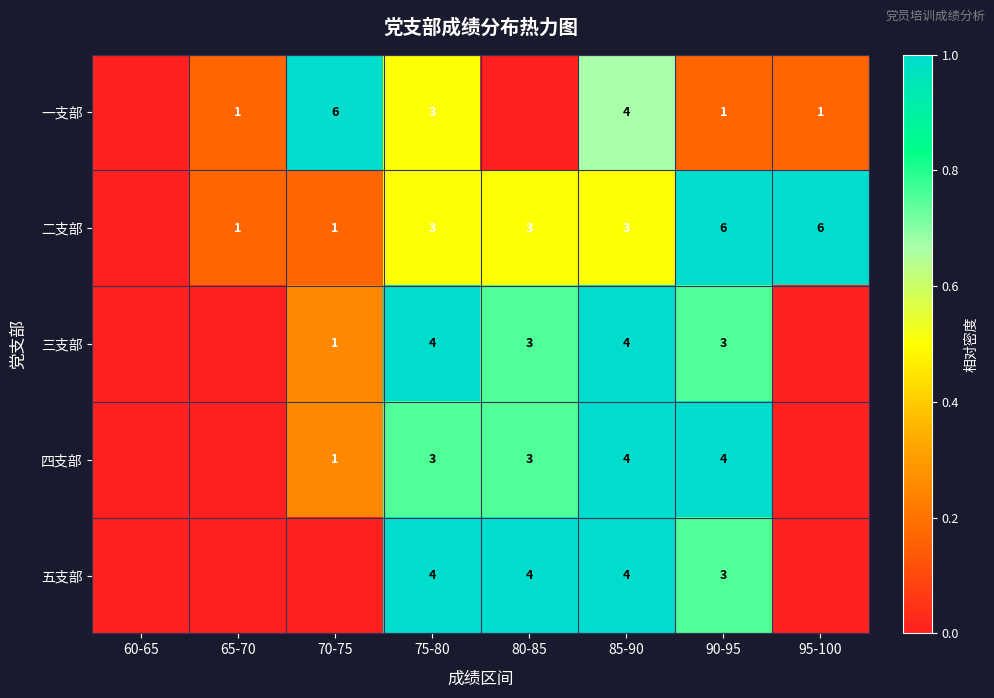

What is the total value across all series at 75-80?

17